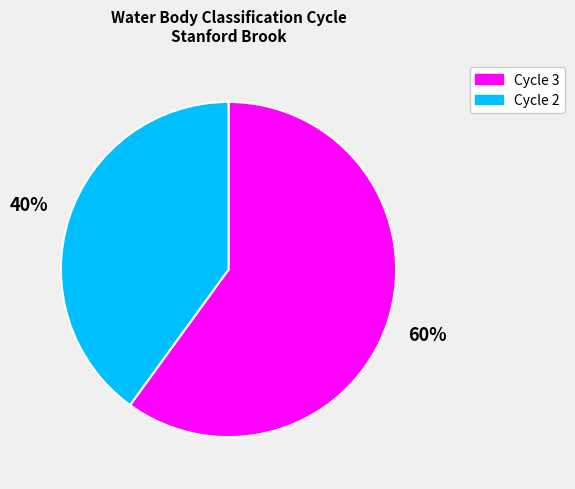

To the nearest percent, what is the difference between the largest and smallest slice percentages?

20%